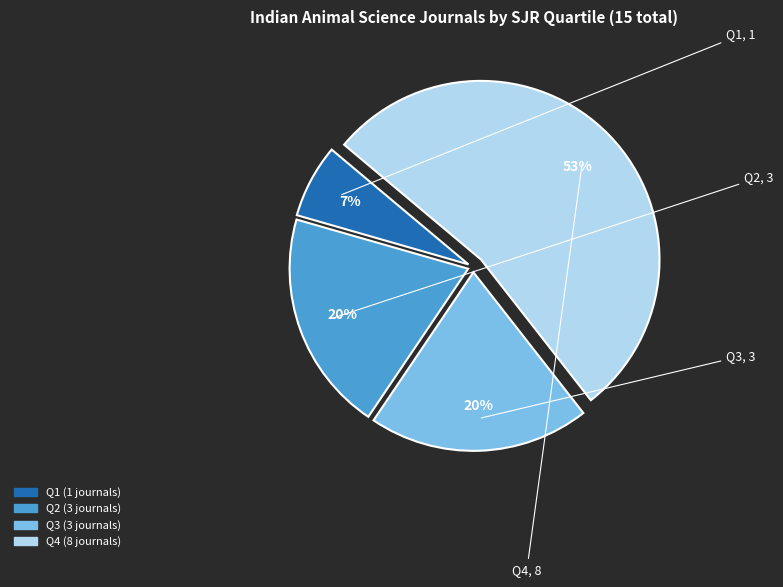

To the nearest percent, what is the average slice percentage?

25%